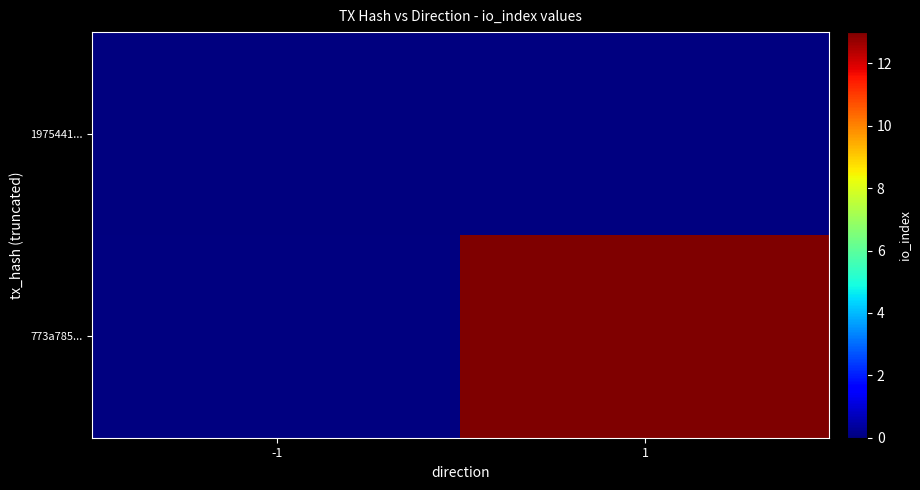

How many distinct data groups are displayed?

2